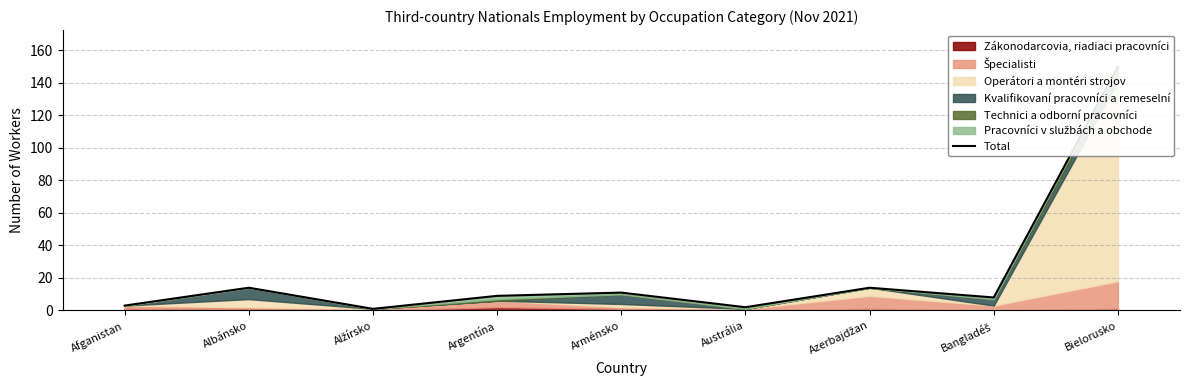

What is the change in value from Alžírsko to Argentína?

+8